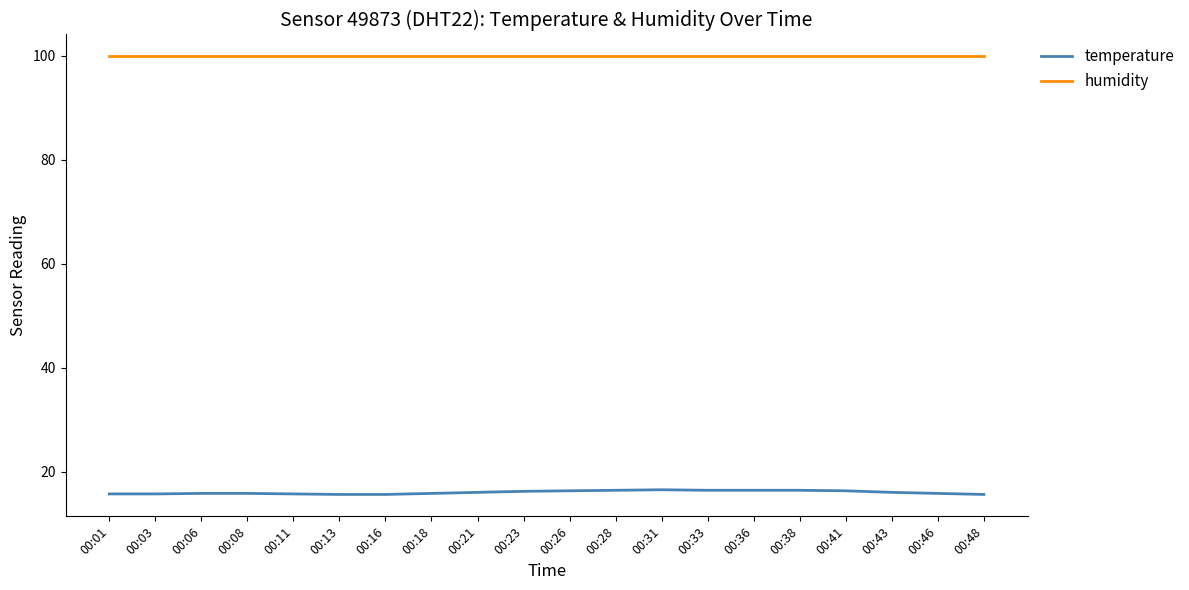

What are all the series names shown in the legend?

temperature, humidity